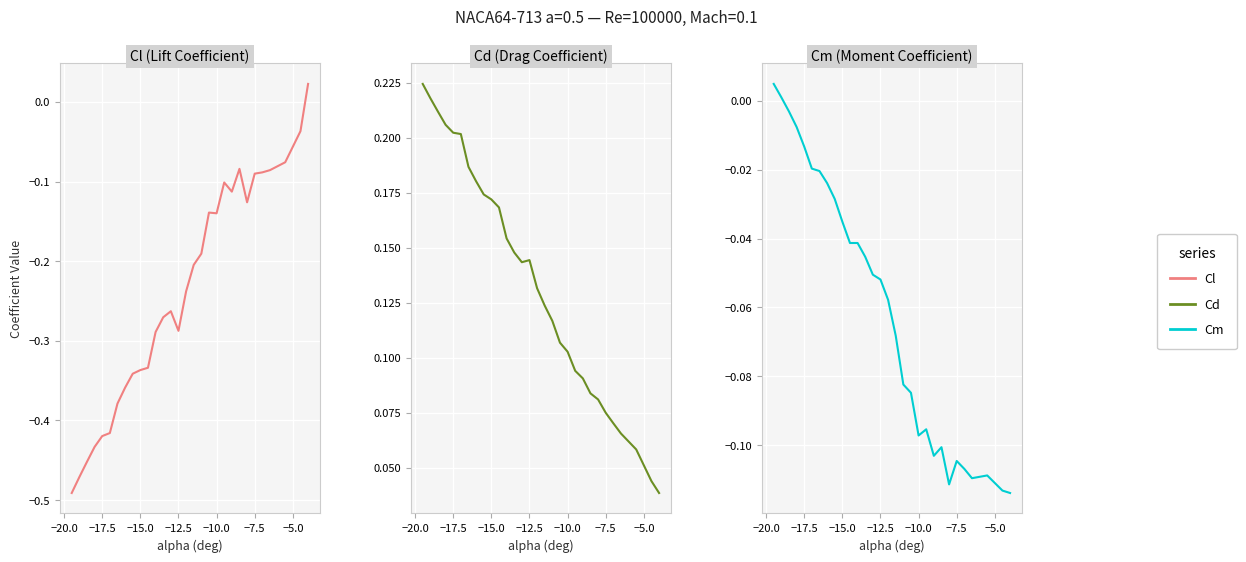

In Cd, how many points are higher than both neighbors (excluding endpoints)?

1